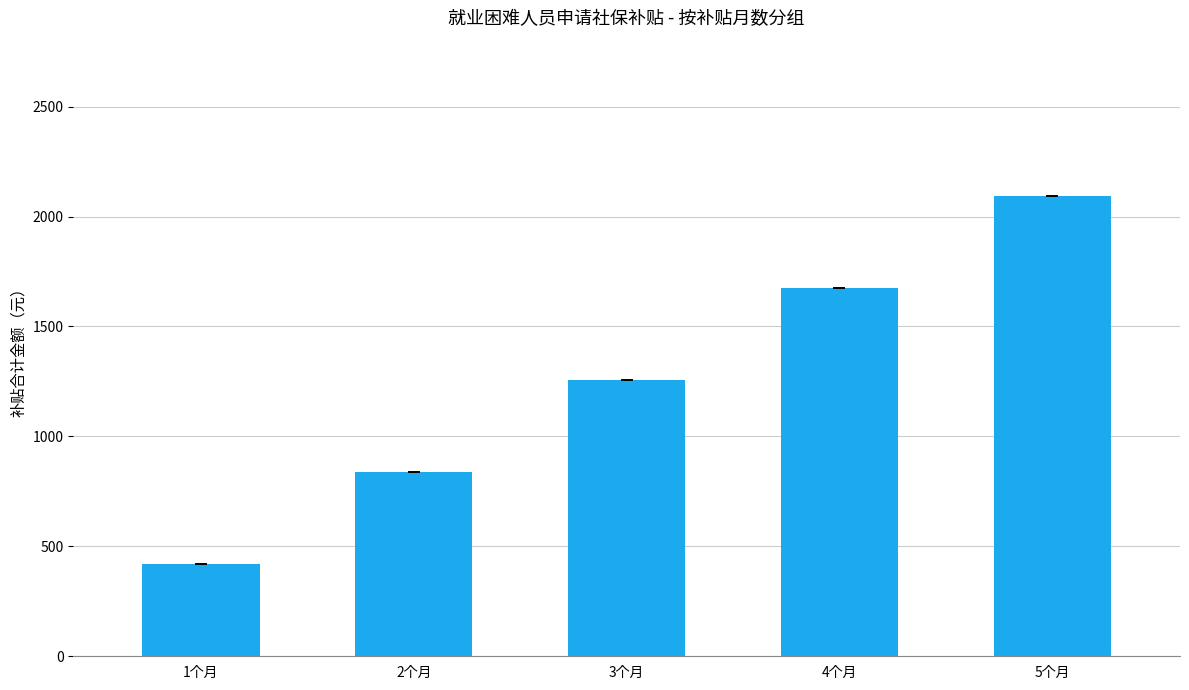

Are the bars horizontal?

No